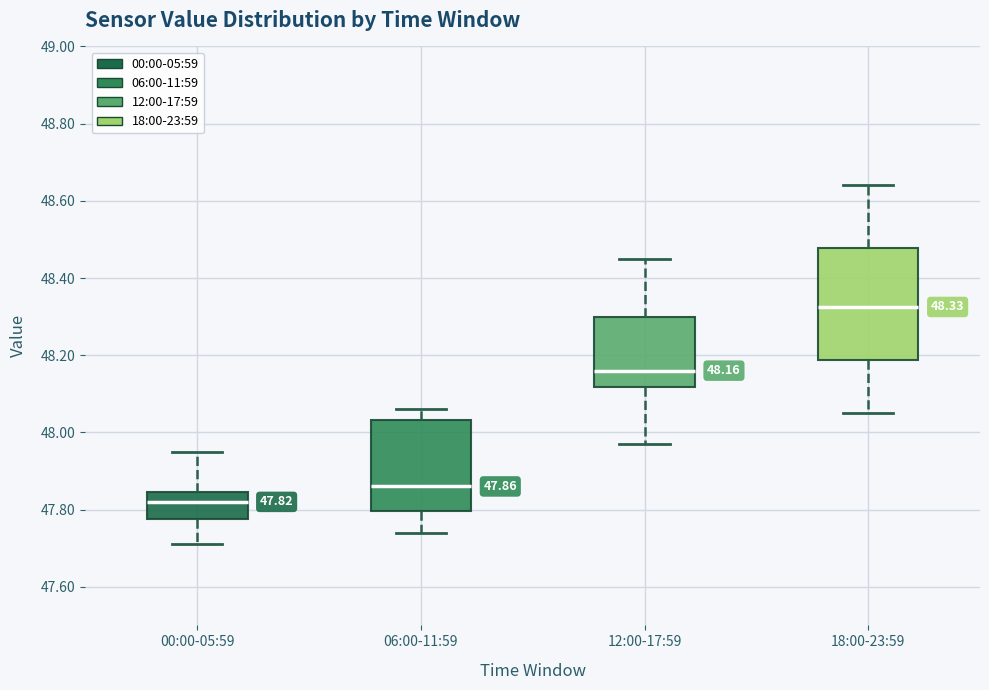

Comparing the boxes themselves (not the whiskers), which one is the tallest?

18:00-23:59